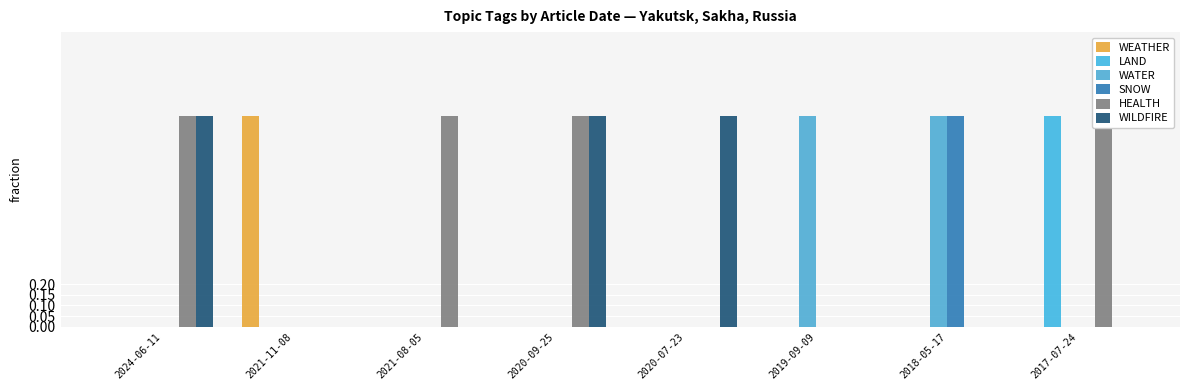

At which category is the sum across all series the highest?

2024-06-11